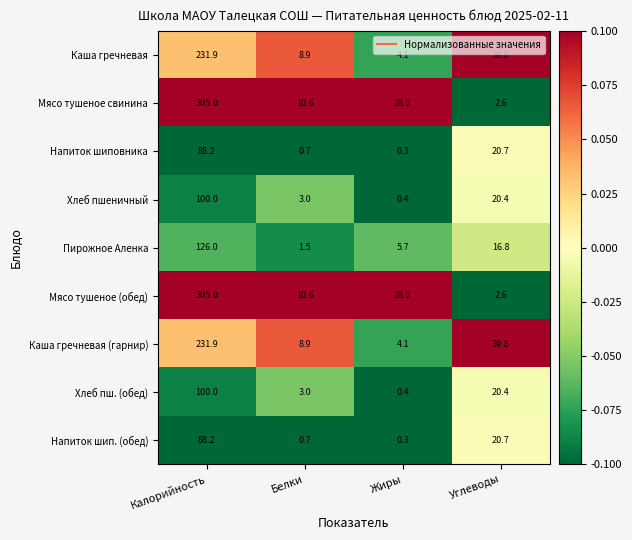

What is the sum of the Хлеб пшеничный values at Калорийность and Белки?

103.0